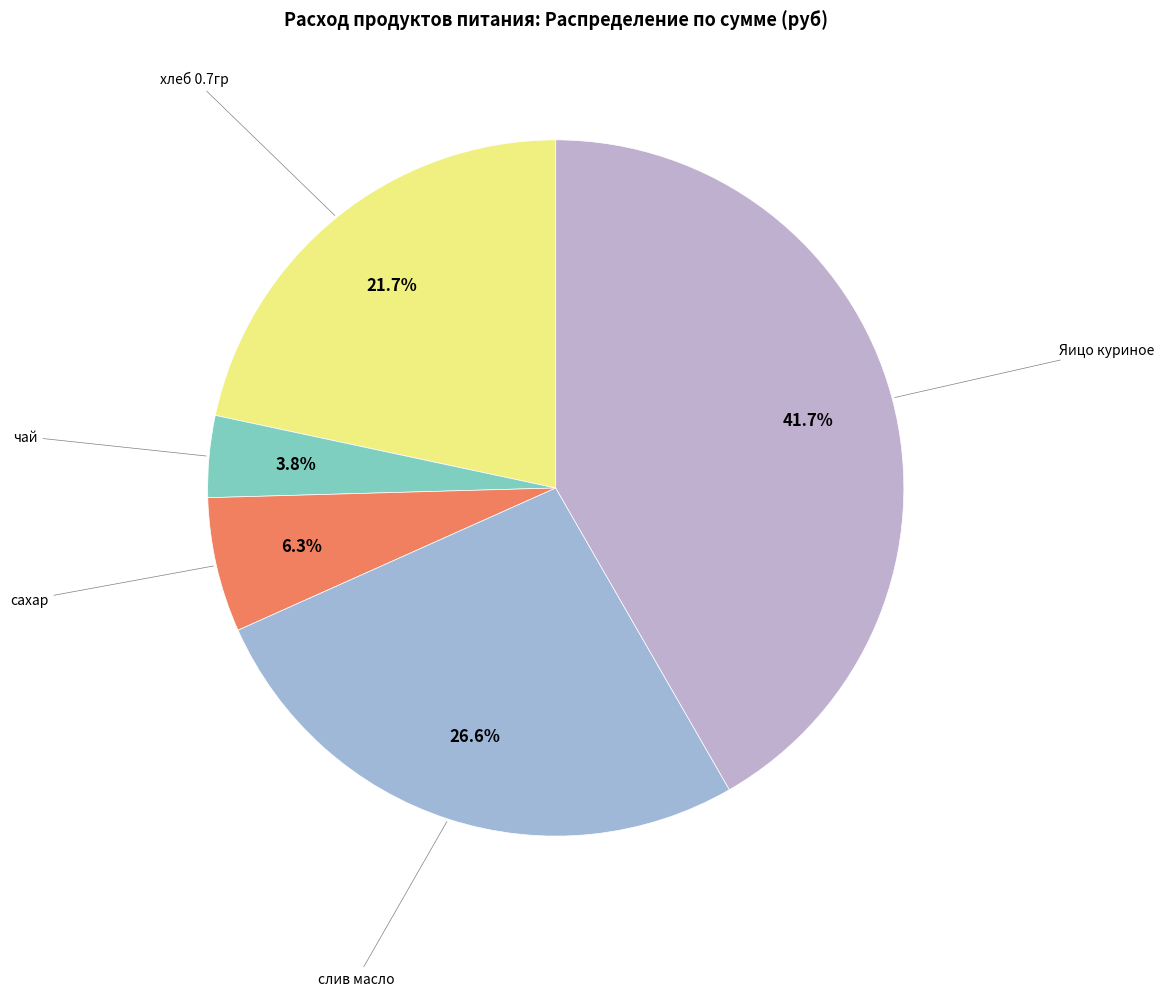

To the nearest percent, what percentage of the pie is чай?

4%